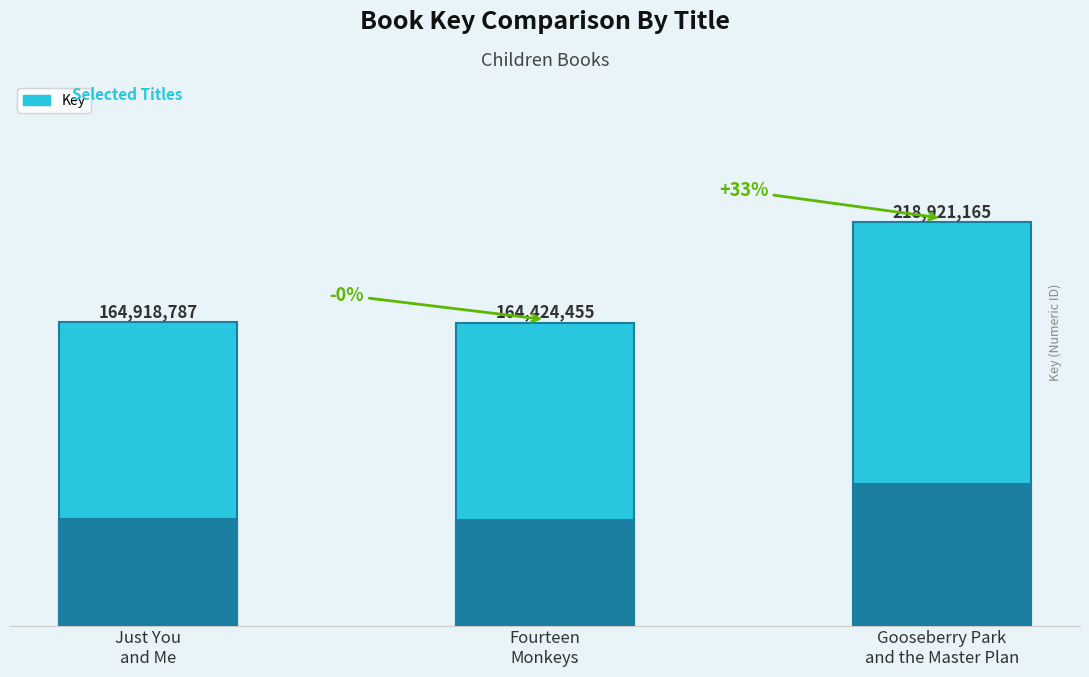

True or false: the data shows 263120848 at Just You
and Me.

False